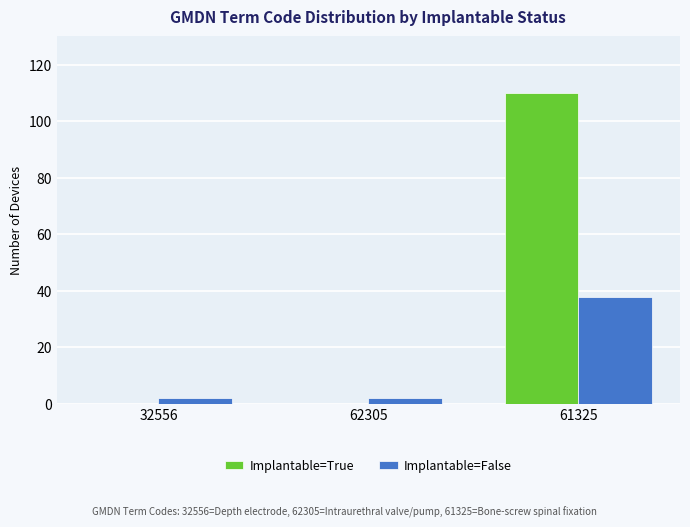

Which series changed the most between 32556 and 61325?

Implantable=True